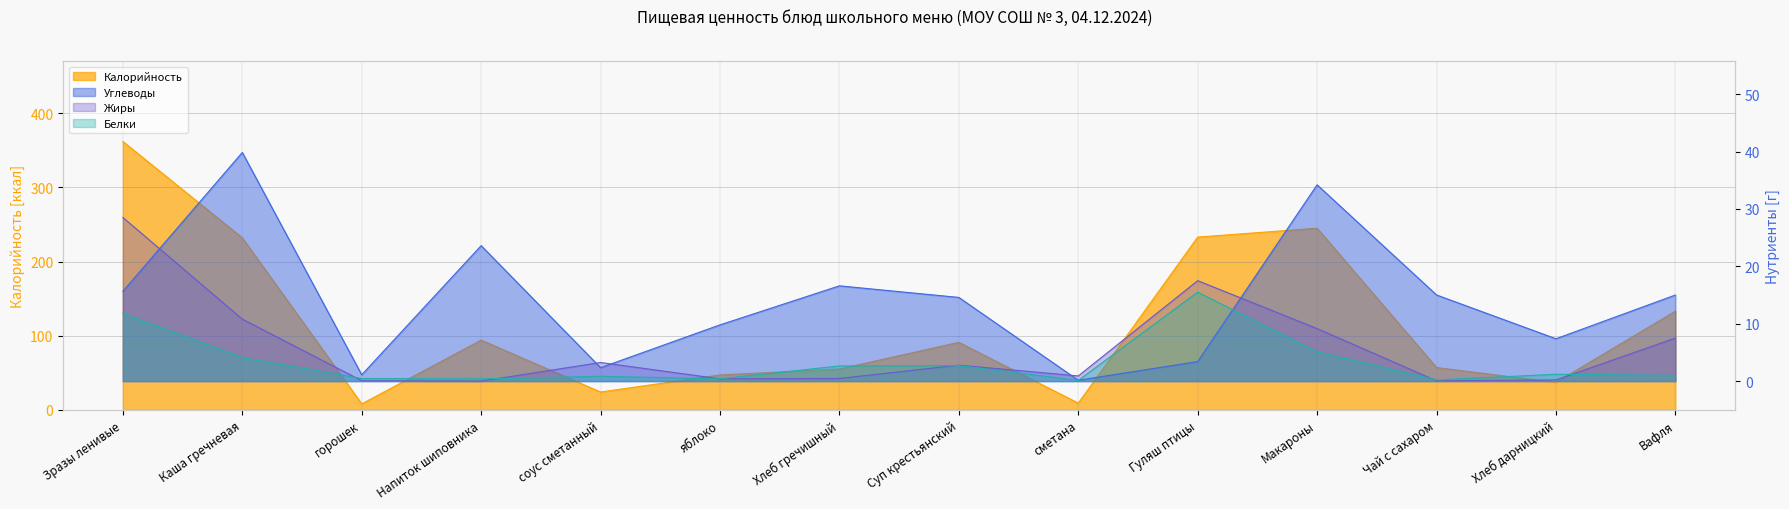

What is the difference between the maximum and minimum values in the Белки series?

15.4